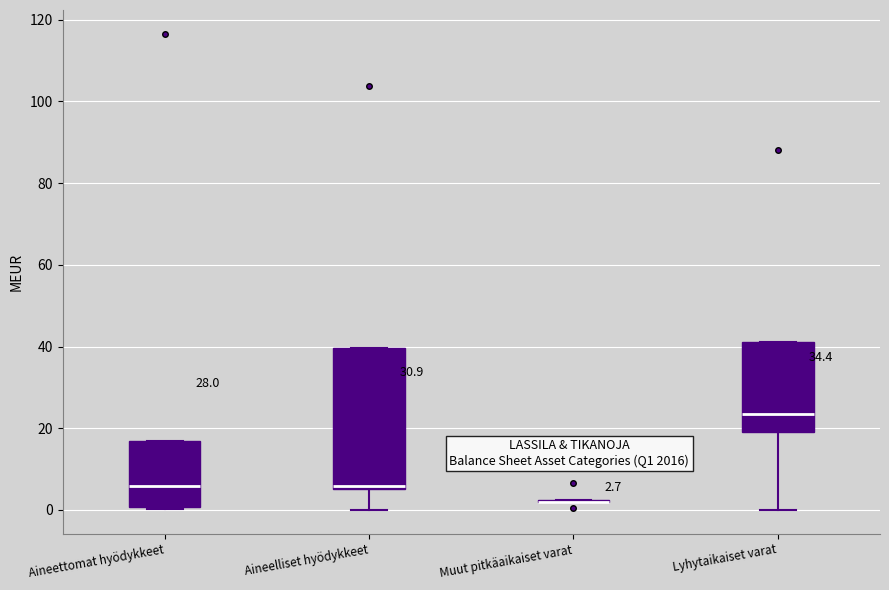

Which box is the tallest, from its lower edge to its upper edge?

Aineelliset hyödykkeet